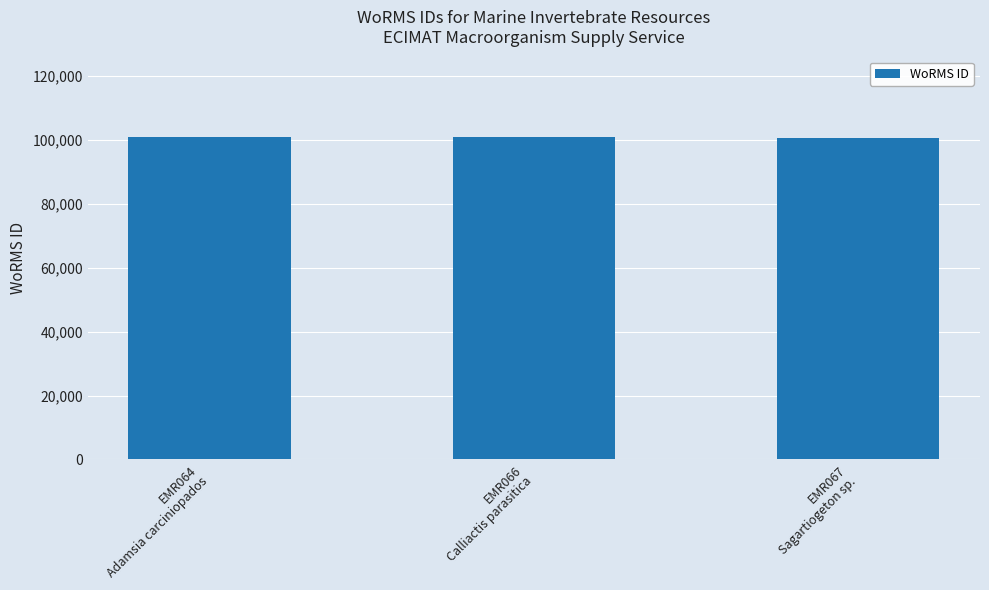

What is the smallest value displayed?

100777